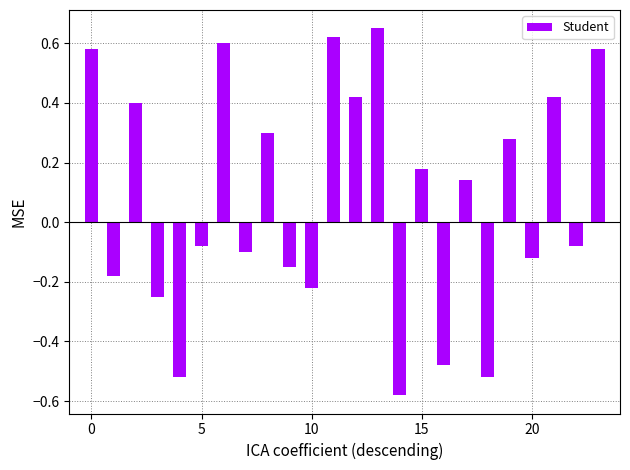

What is the difference between the second highest and minimum values?

1.2